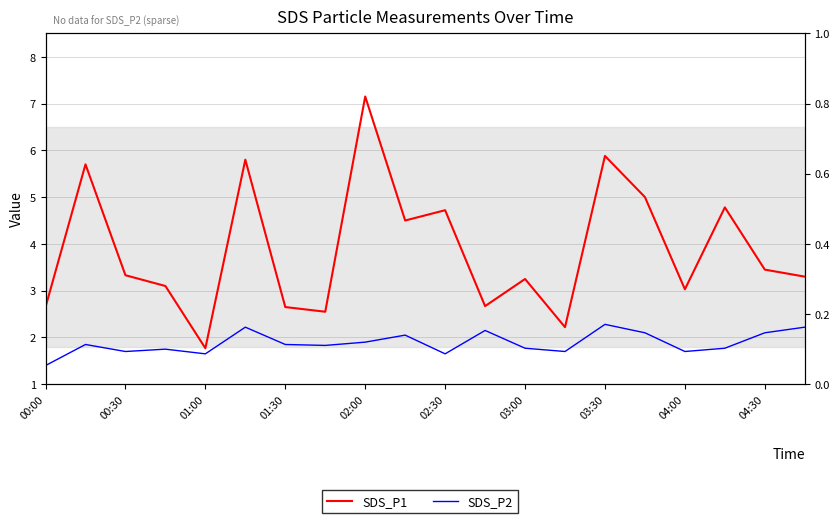

How many values in the SDS_P1 series exceed 3?

14